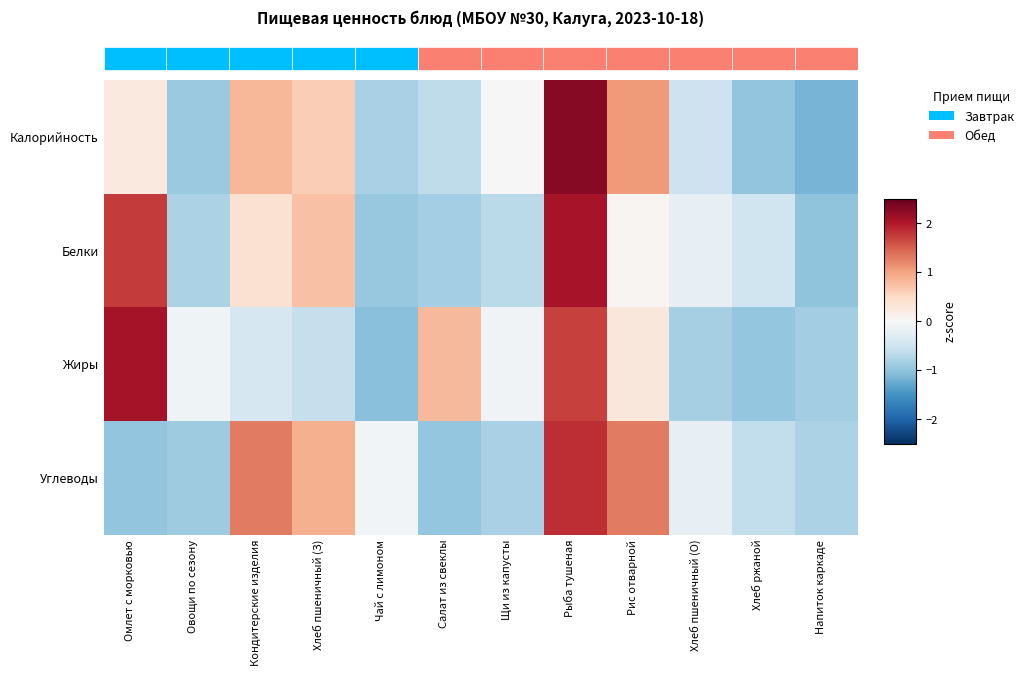

How many data points does each series have?

12